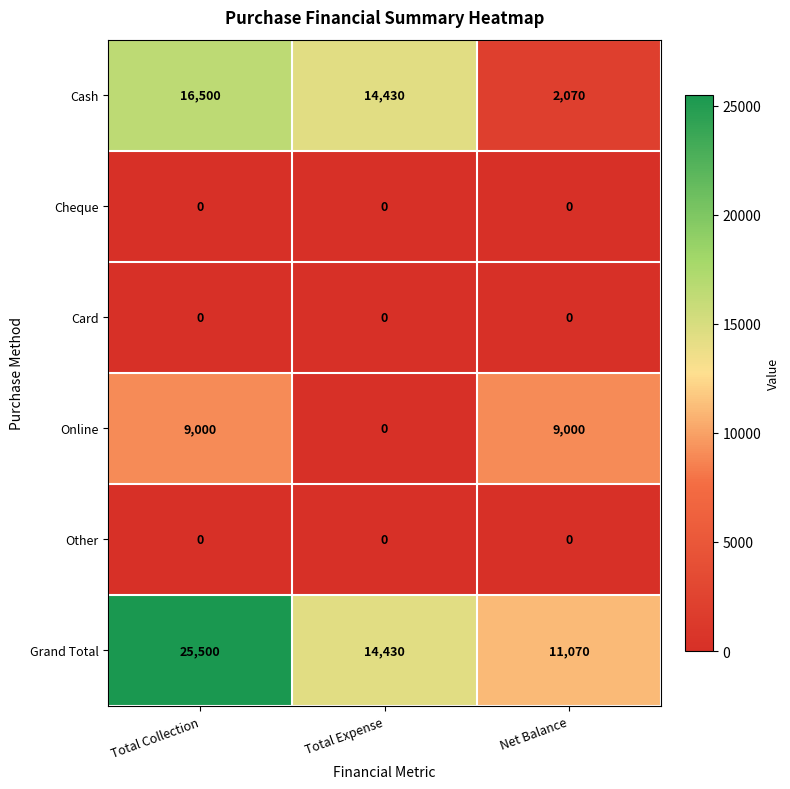

At which category does the chart reach its peak across all series?

Total Collection